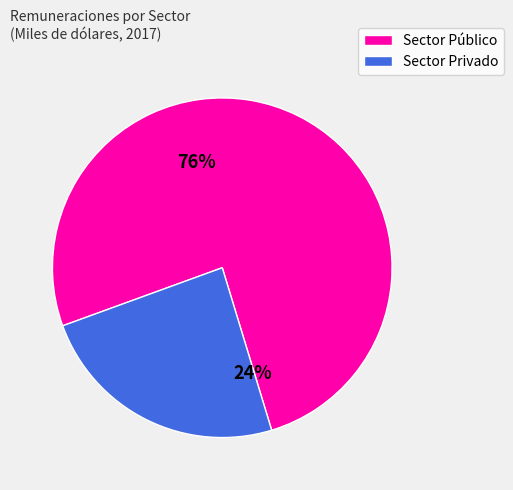

To the nearest percent, what is the difference between the Sector Público and Sector Privado slice percentages?

52%